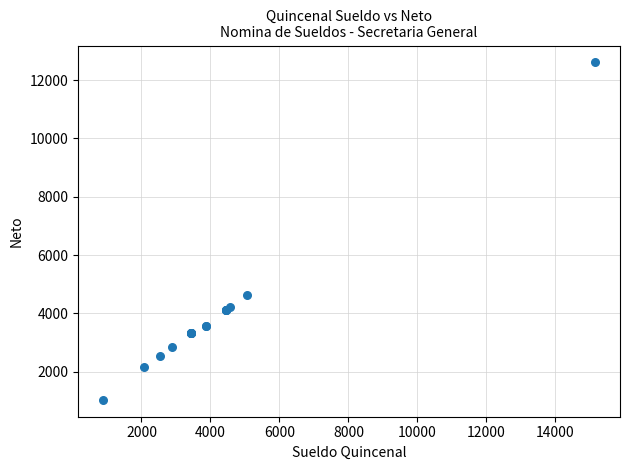

What Y value in the scatter plot is closest to 6820?

4630.0